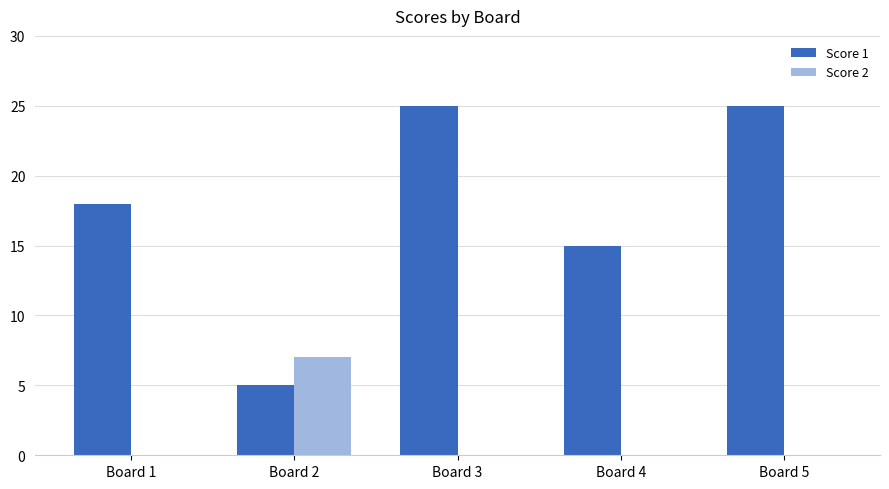

Between Board 1 and Board 2, which series saw the biggest shift?

Score 1